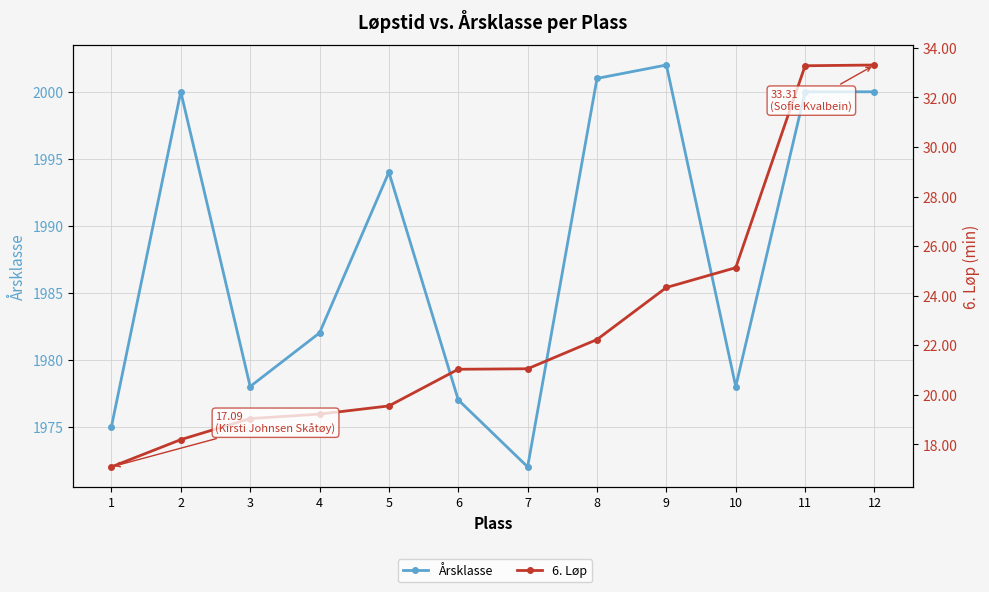

What are all the series names shown in the legend?

Årsklasse, 6. Løp